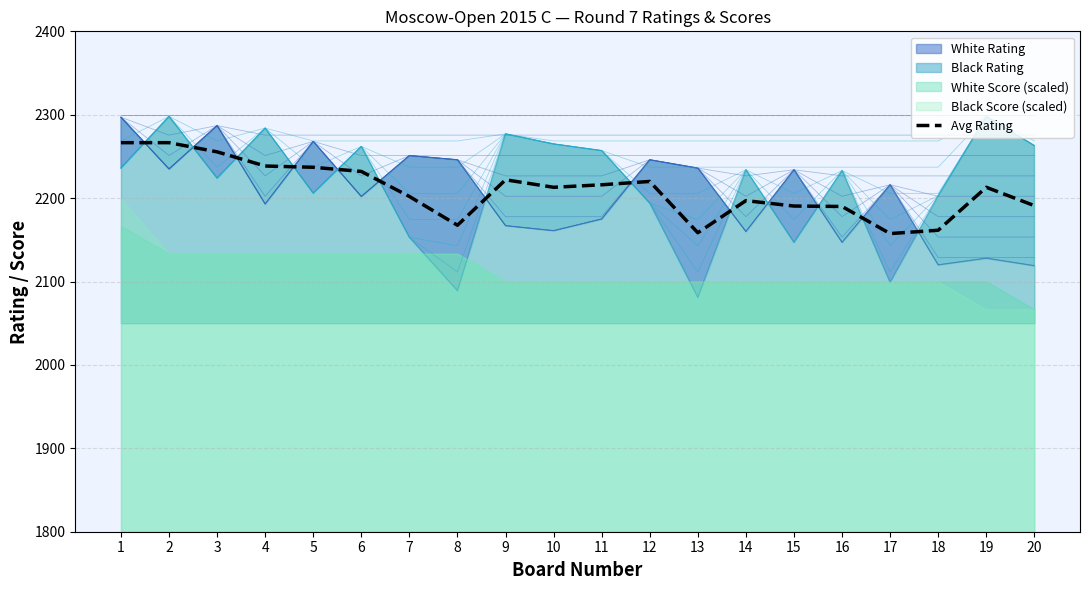

The chart shows a value of 2191.0 at 20. True or false?

True